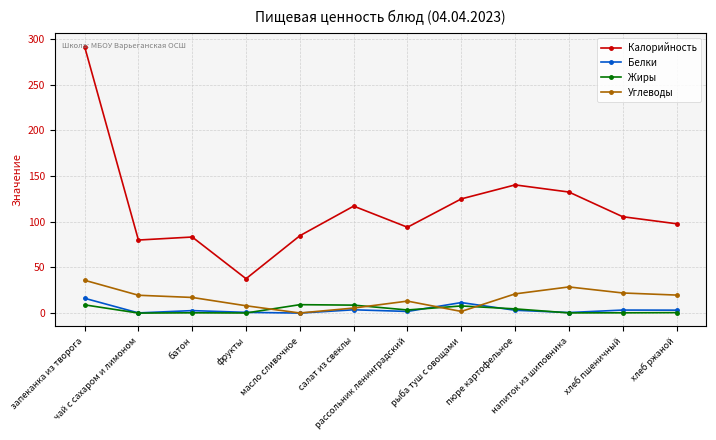

What is the label of the 4th point from the left?

фрукты